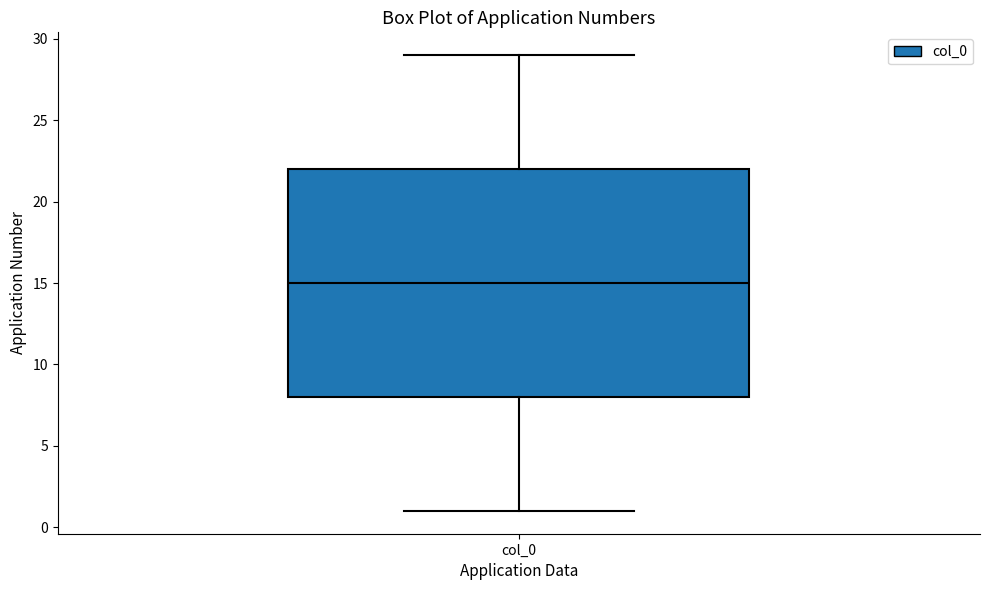

Transcribe this box plot: give where the median line is, the range the box spans, and where the two whiskers end, as read against the y-axis. The values are not printed on the chart, so give them approximately, as read against the axis.

median 15, box 8 to 22, whiskers 1 to 29